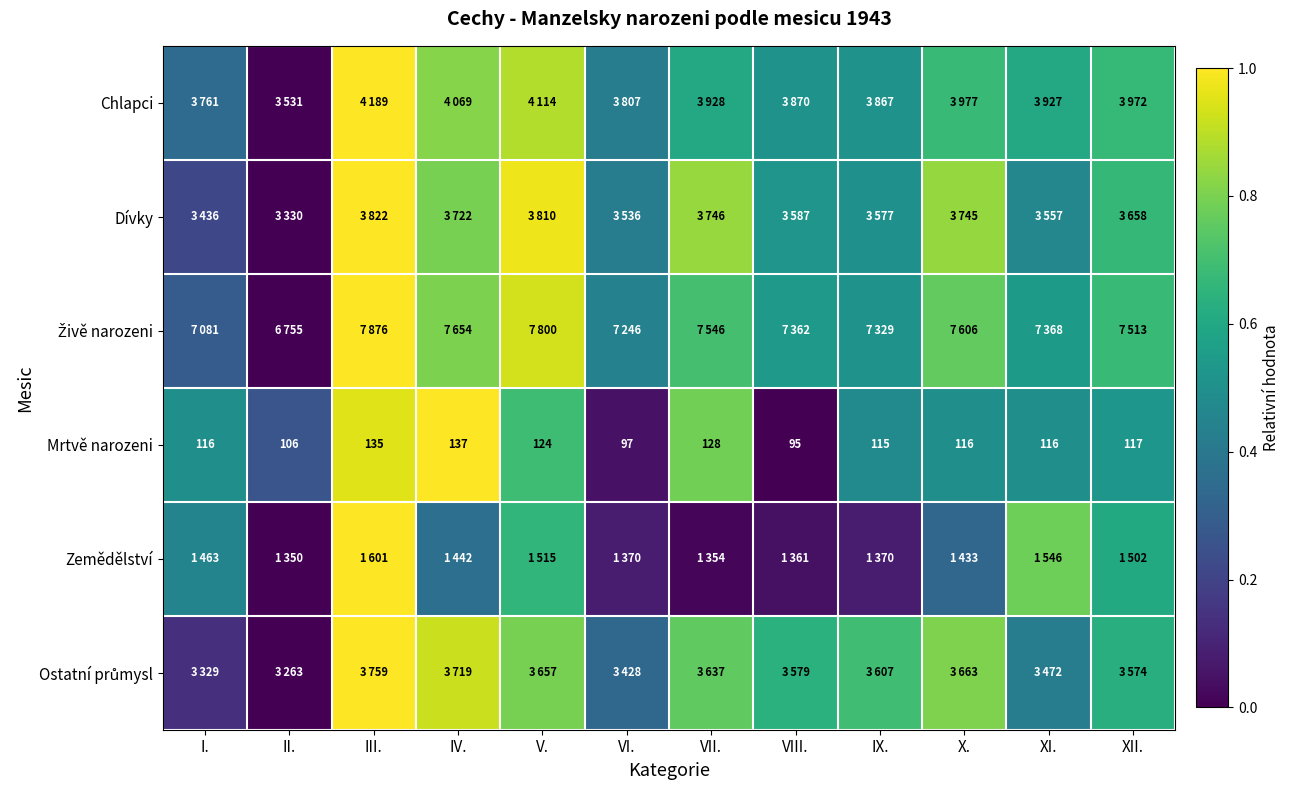

Is the value of Živě narozeni at V. greater than the value of Mrtvě narozeni at IV.?

No